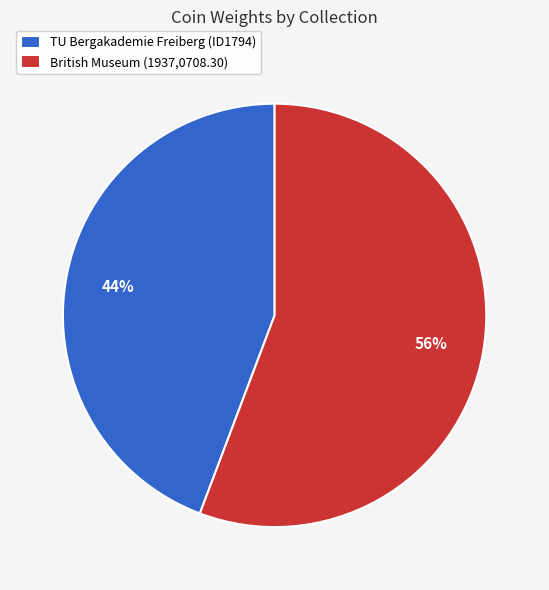

What is the smallest slice in the pie chart?

TU Bergakademie Freiberg (ID1794)